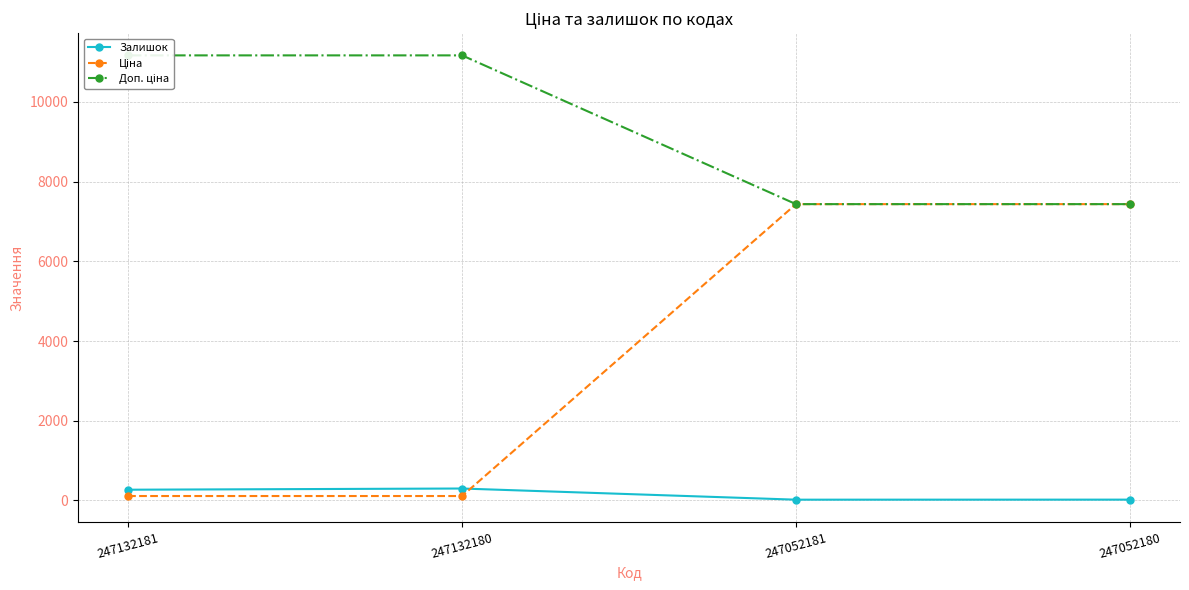

How many data points in Залишок are less than 270?

2